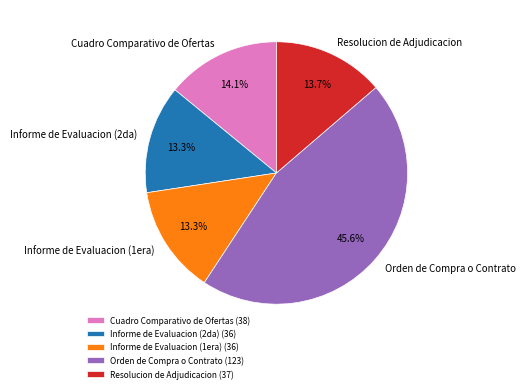

Approximately how many times larger is the value at Informe de Evaluacion (2da) compared to Orden de Compra o Contrato?

0.3